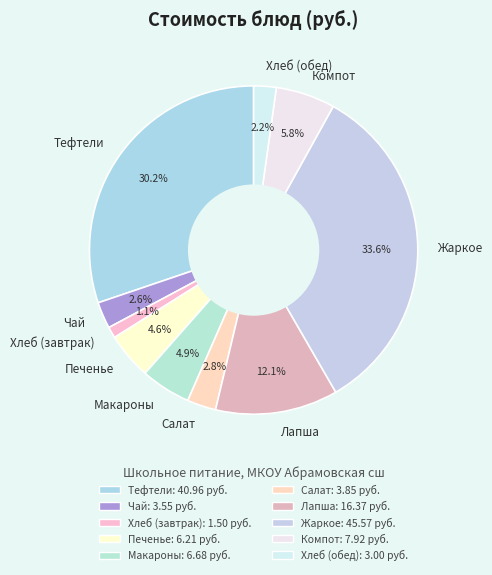

Combined, do Салат and Печенье account for over 50%?

No